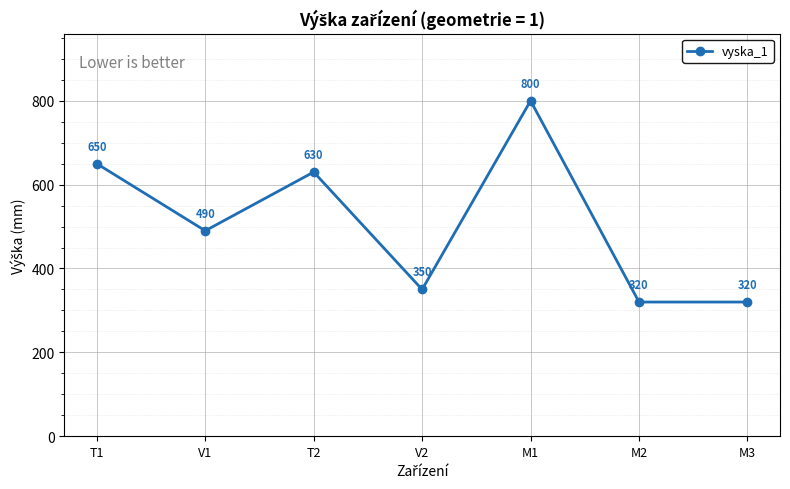

Between M1 and M3, which is larger?

M1